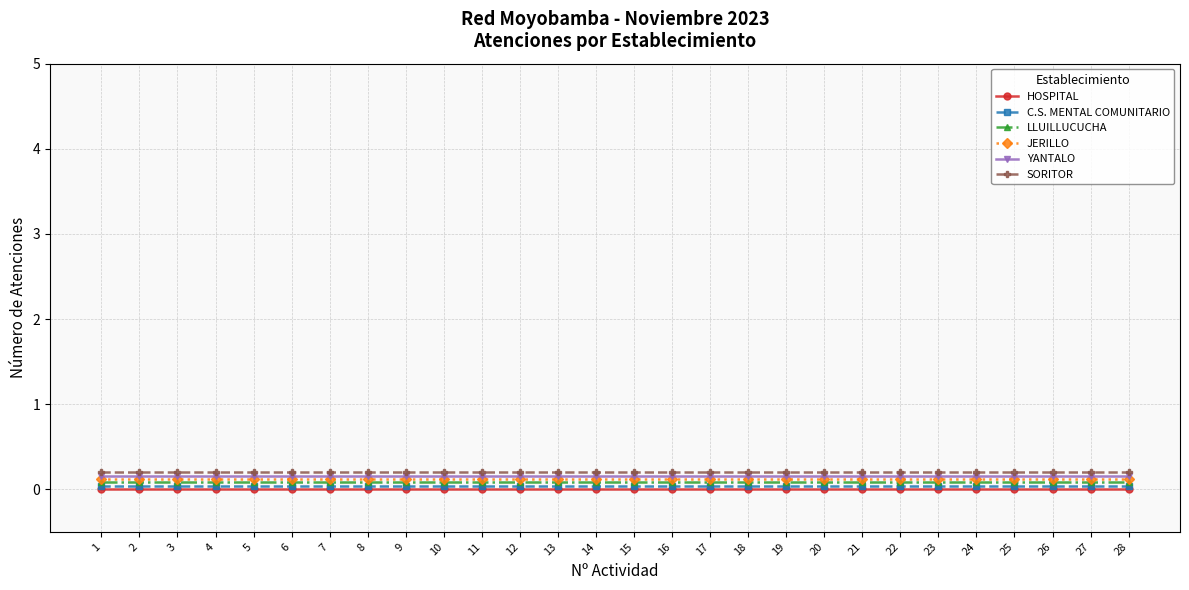

True or false: SORITOR and JERILLO intersect in this chart.

False